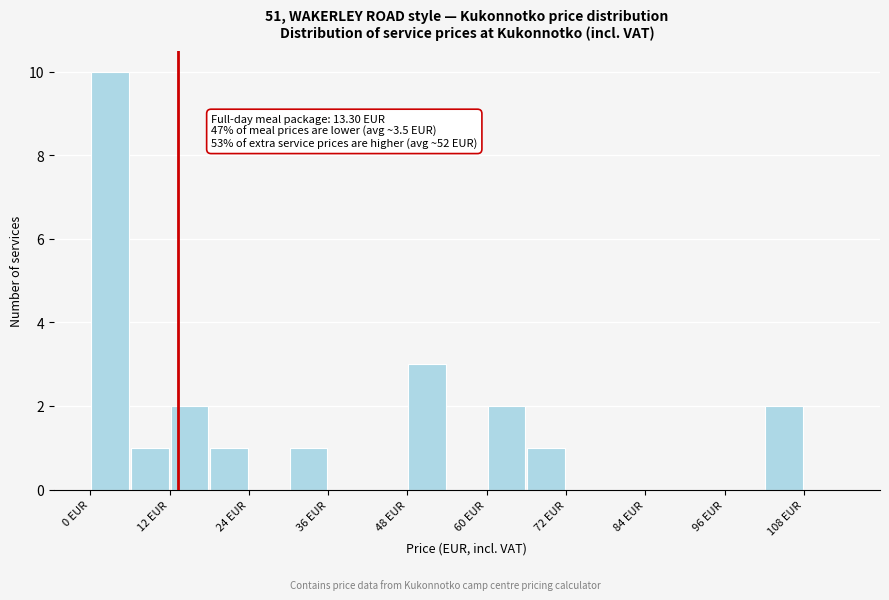

Around what value on the x-axis is the tallest bar? Give the approximate position of its centre, as read against the axis.

4